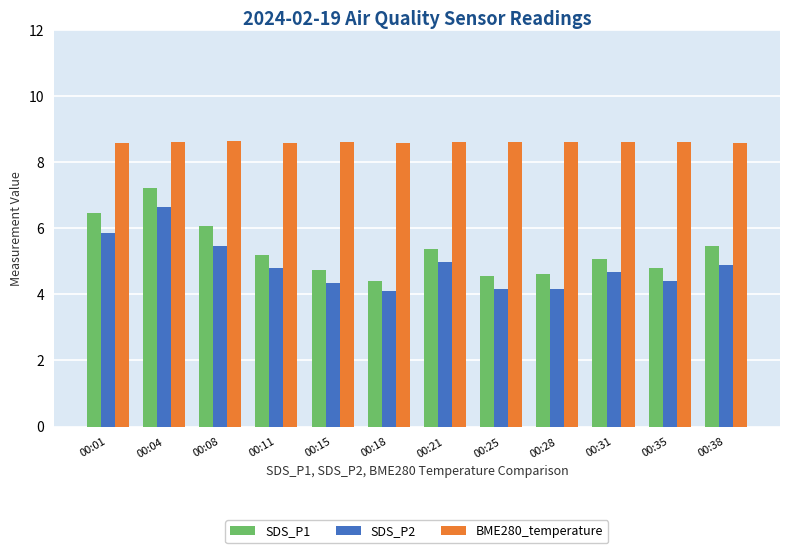

At which label does SDS_P1 reach its minimum?

00:18